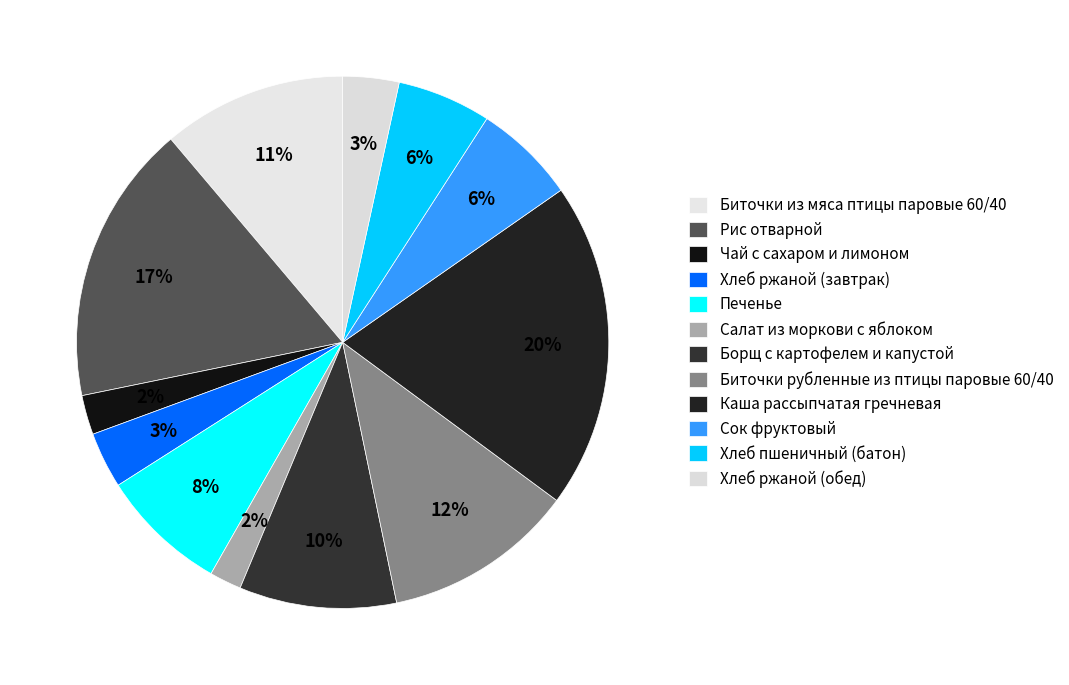

Which slice is the smallest?

Салат из моркови с яблоком